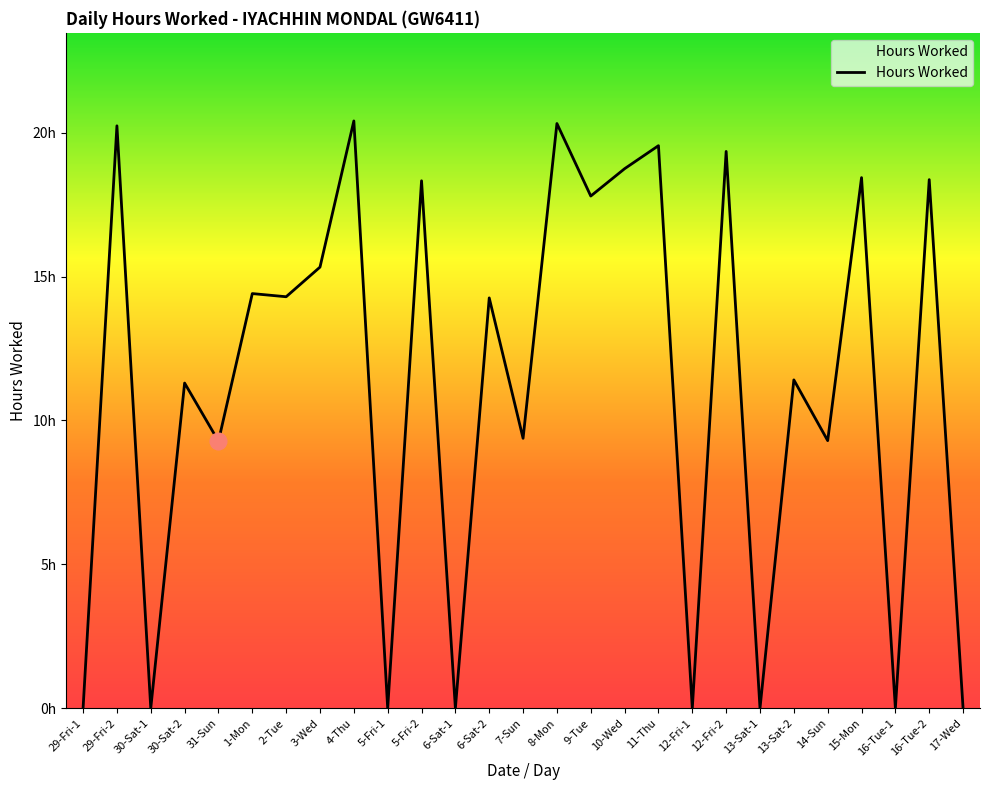

The value at 13-Sat-2 is 4.4. True or false?

False